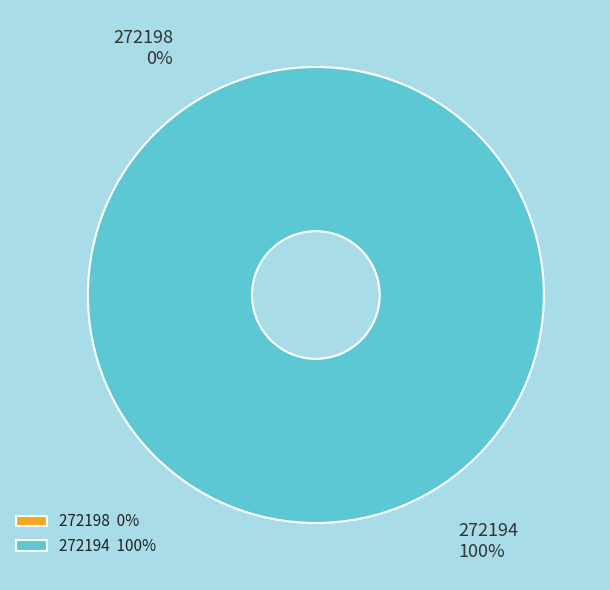

True or false: 272198 accounts for 14% of the total.

False